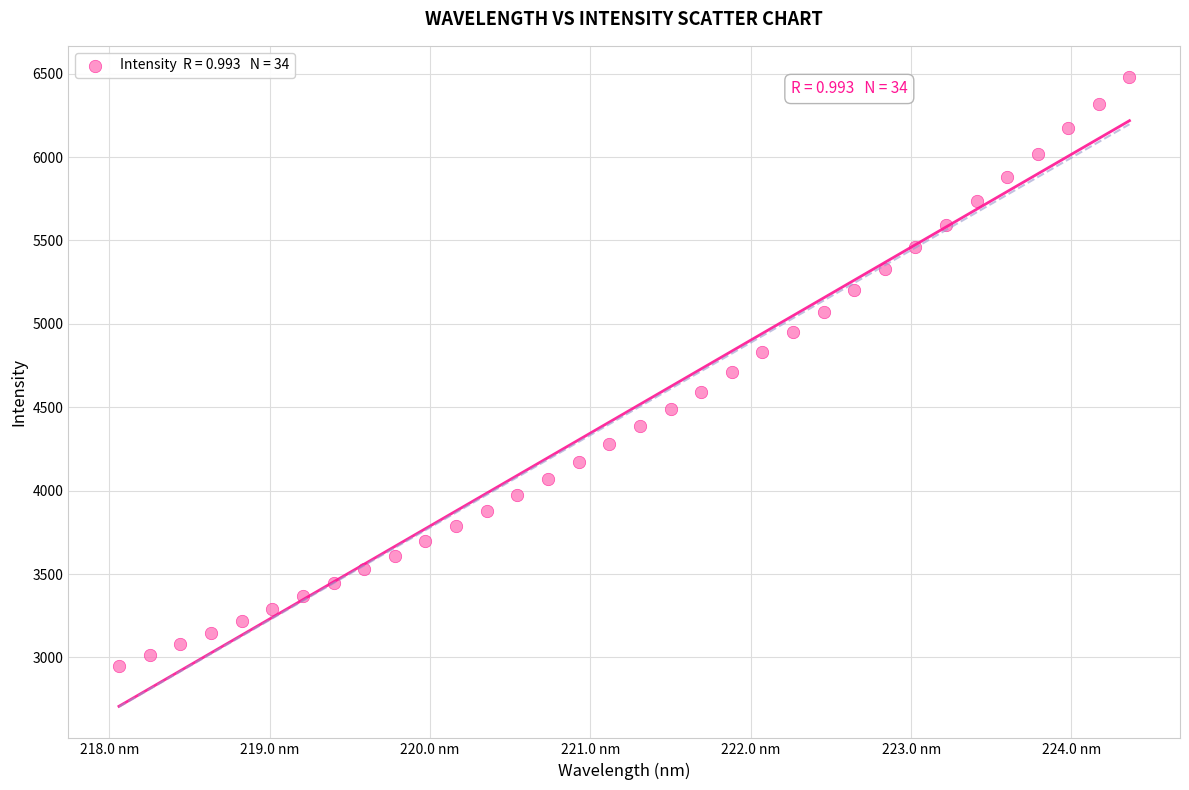

What is the range of Y values (max minus min)?

3529.0